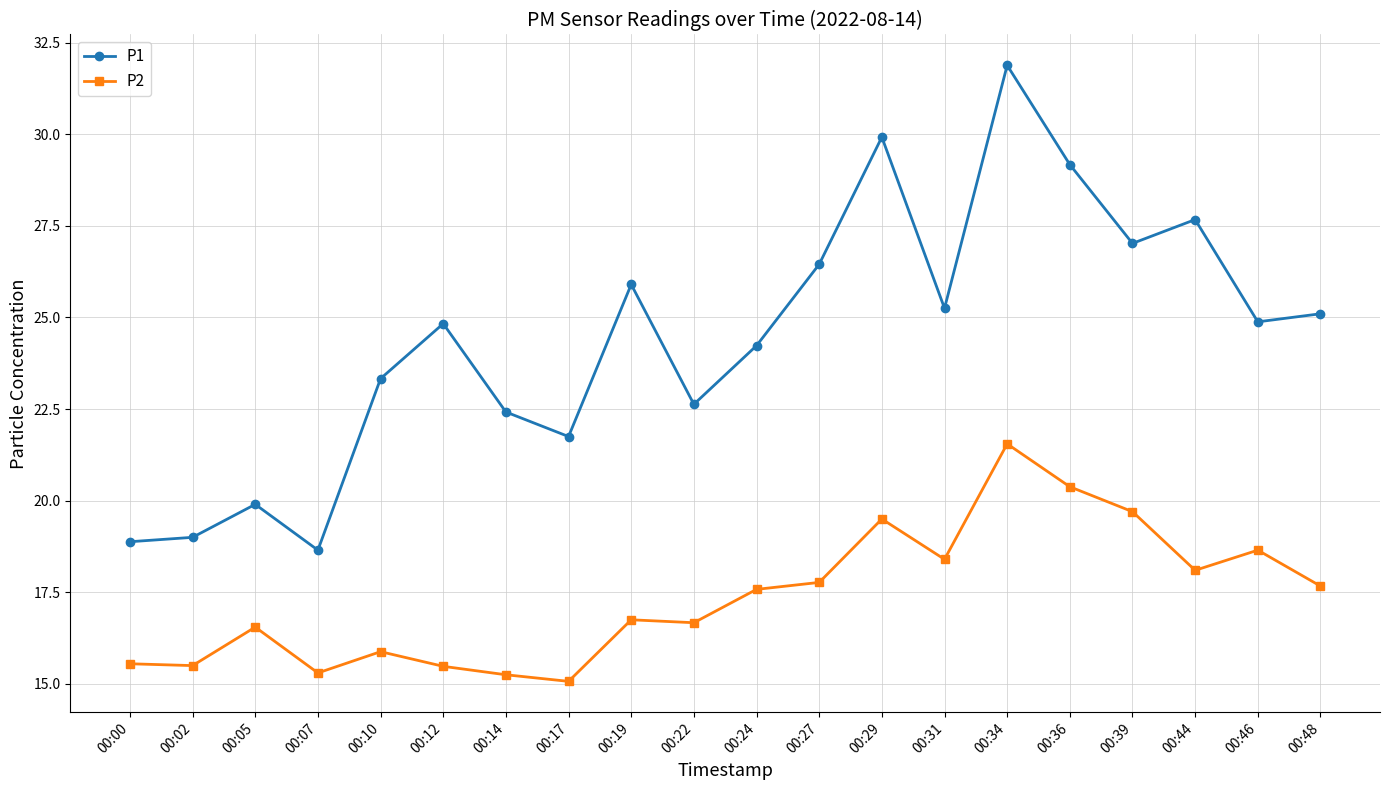

At 00:05, list the series in order from largest to smallest.

P1, P2